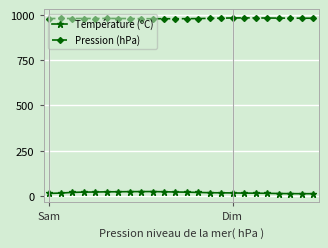

Which series has the largest total across all categories?

Pression (hPa)